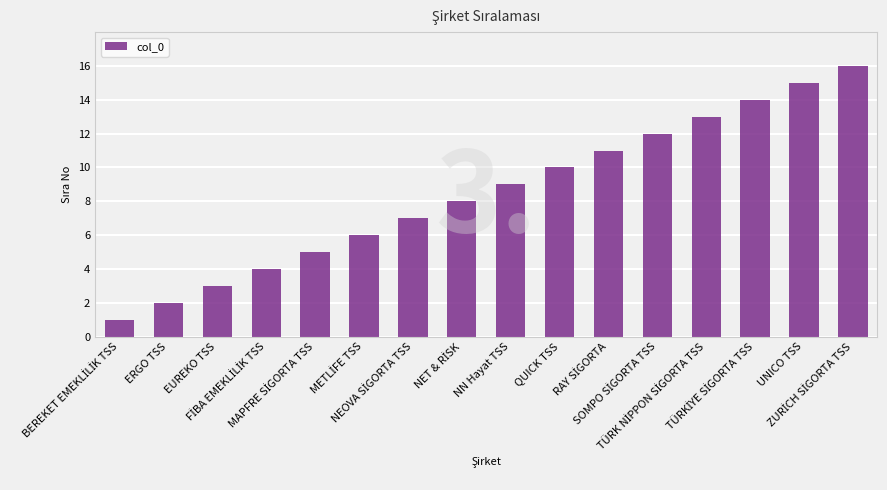

What is the difference between the maximum and minimum values?

15